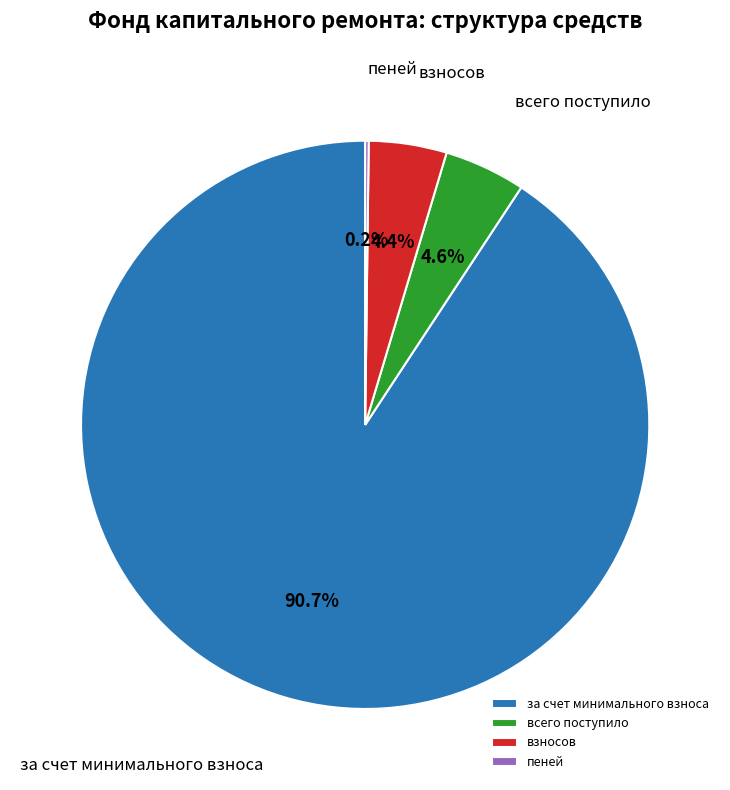

What is the largest slice in the pie chart?

за счет минимального взноса